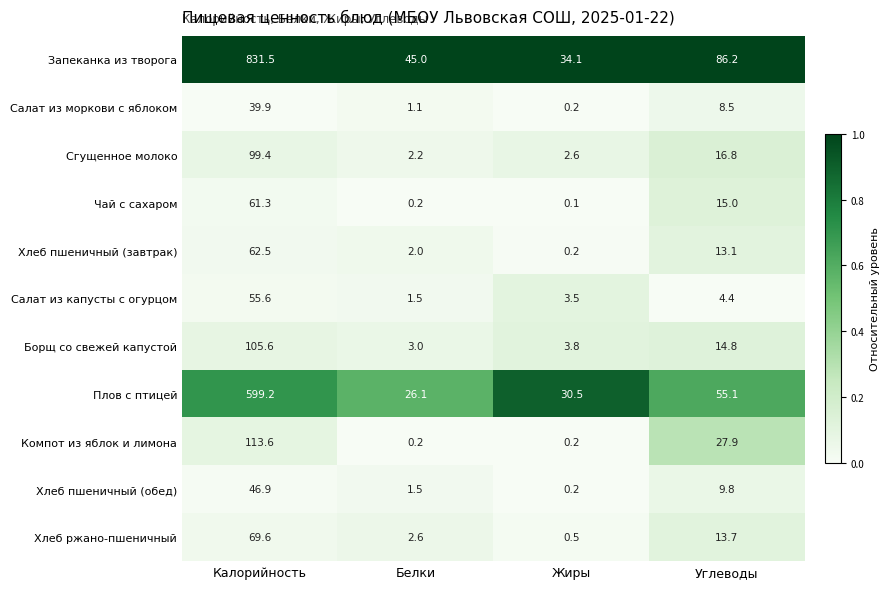

Which series has the widest spread of values?

Запеканка из творога